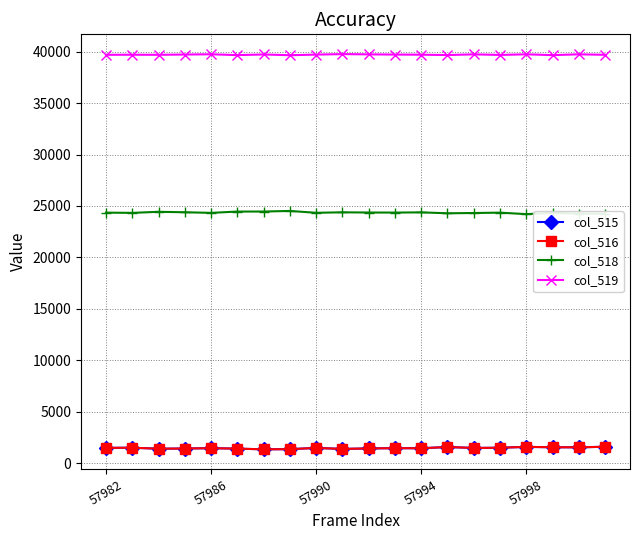

What is the greatest value displayed?

39761